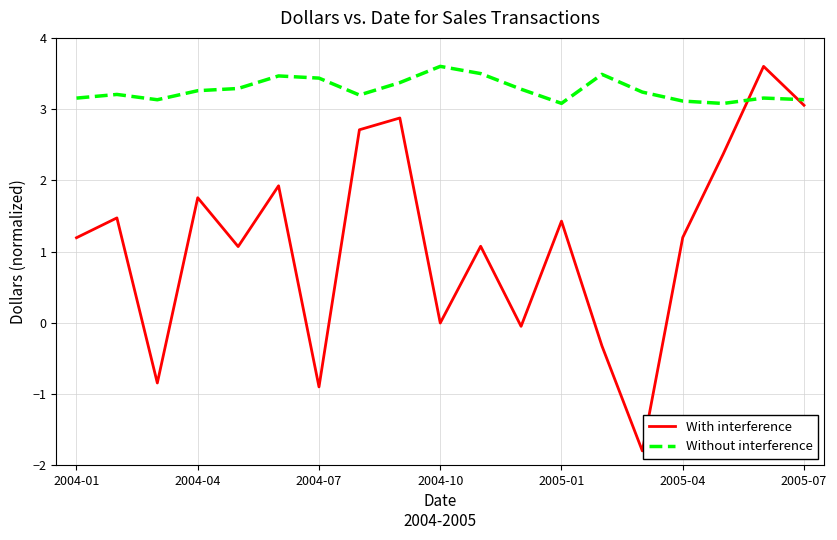

What is the minimum value shown in the chart?

-1.8